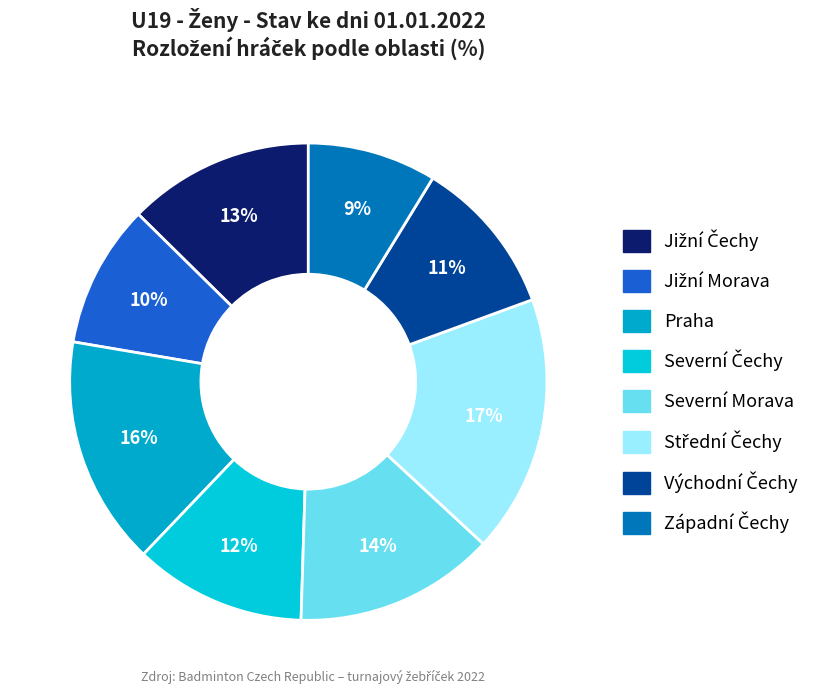

What is the change in value from Severní Čechy to Střední Čechy?

+6